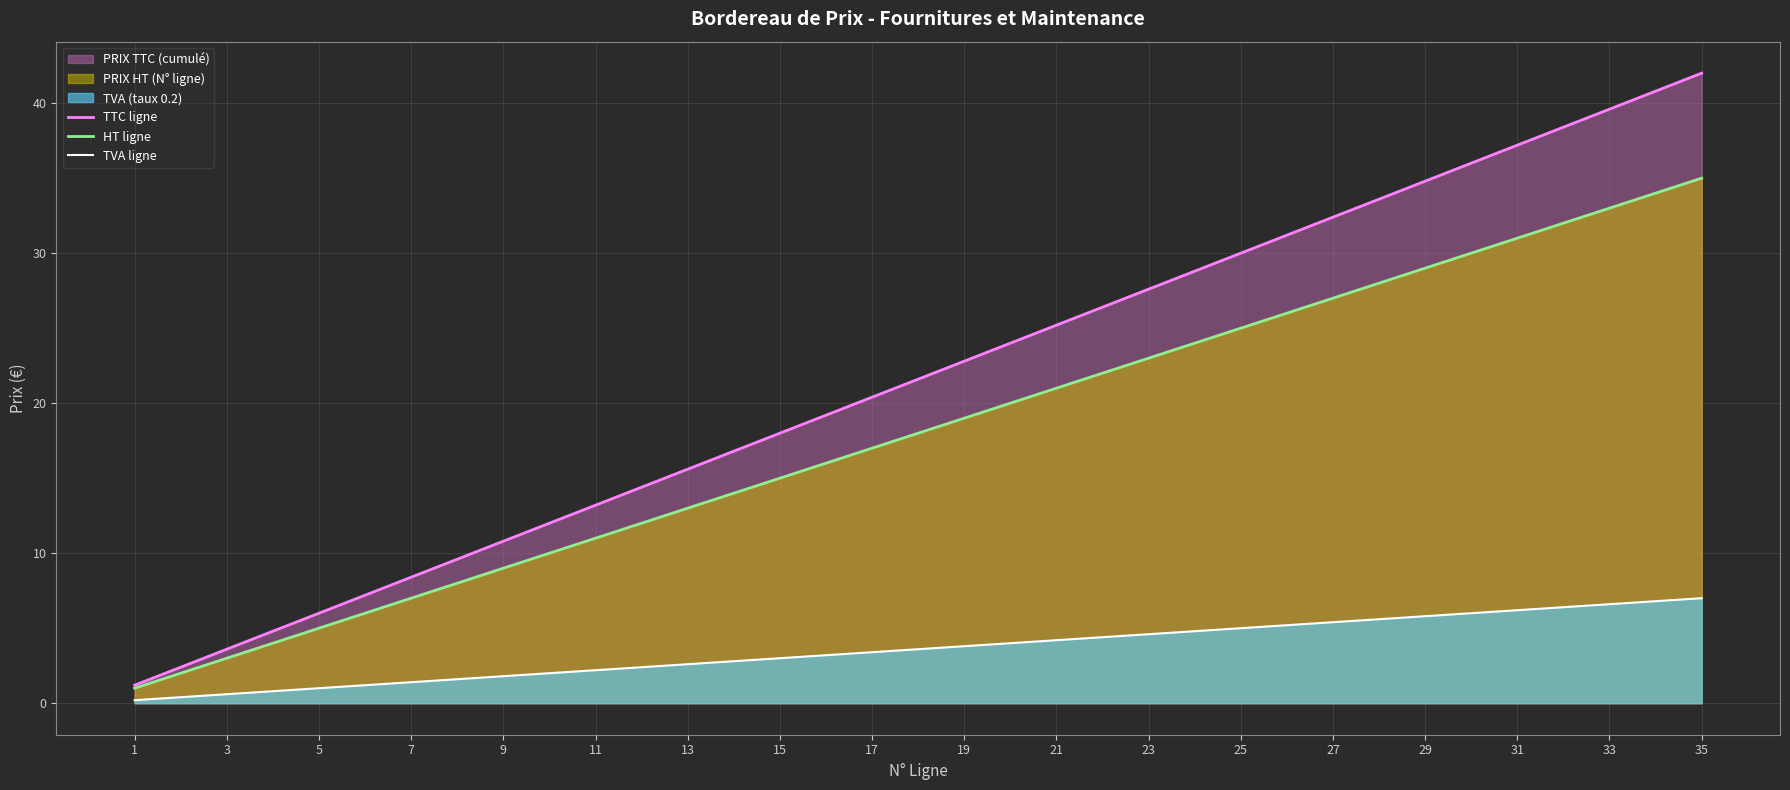

What is the value of the TTC ligne point at the 6th from the left?

7.2